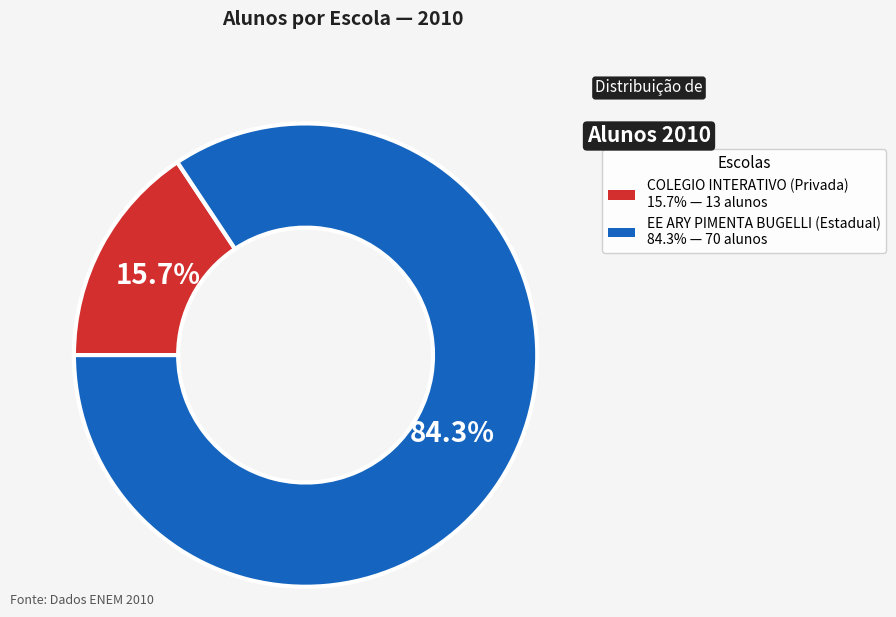

To the nearest percent, what is the average slice percentage?

50%